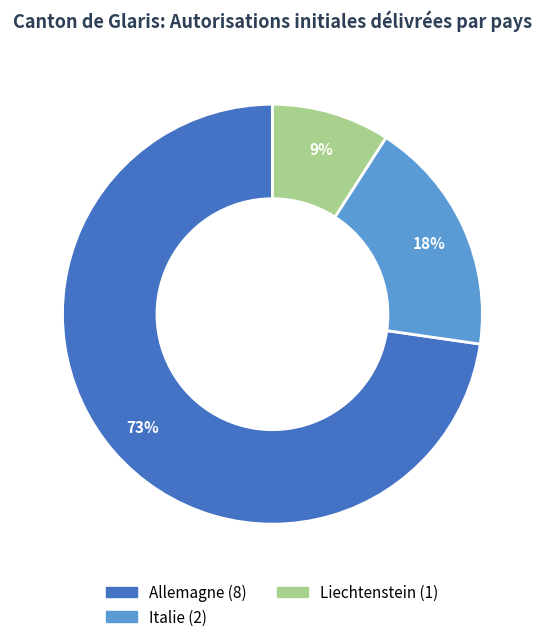

To the nearest percent, what is the average slice percentage?

33%